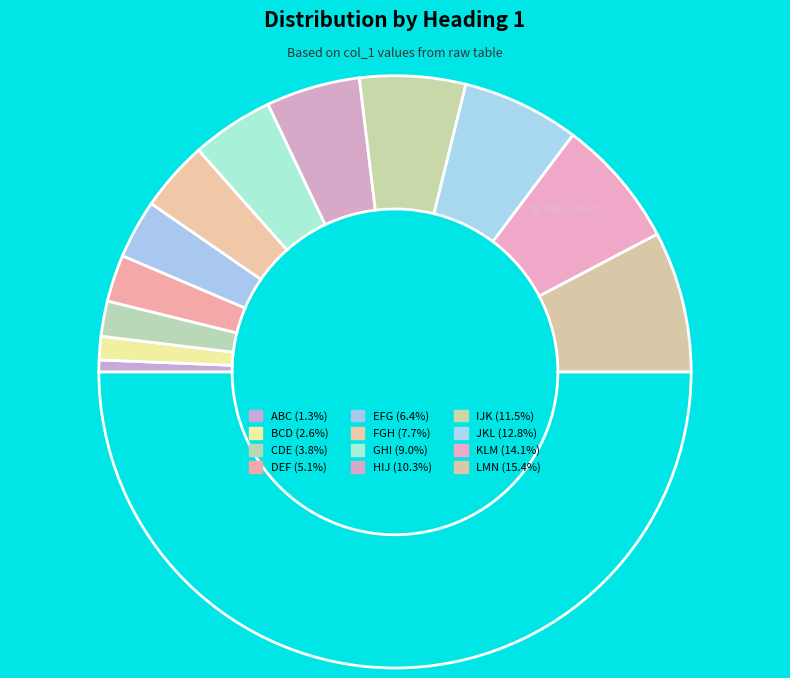

Which slice is the largest?

LMN